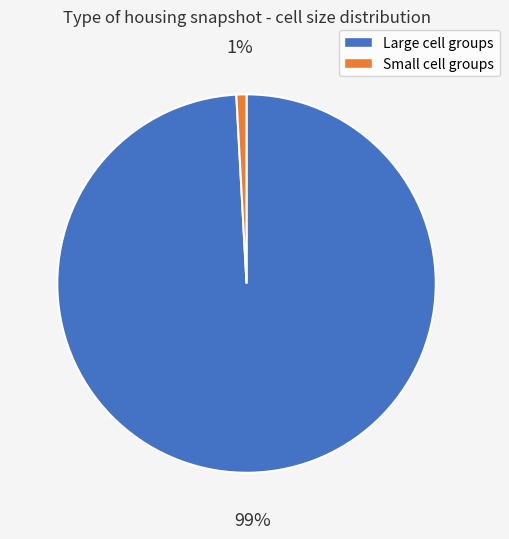

True or false: Large cell groups accounts for 99% of the total.

True